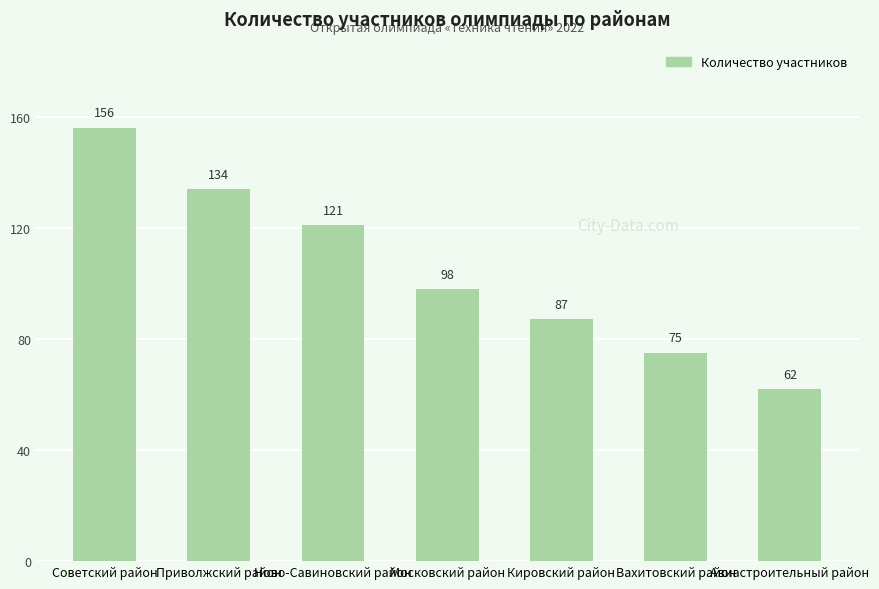

What is the change in value from Советский район to Вахитовский район?

-81